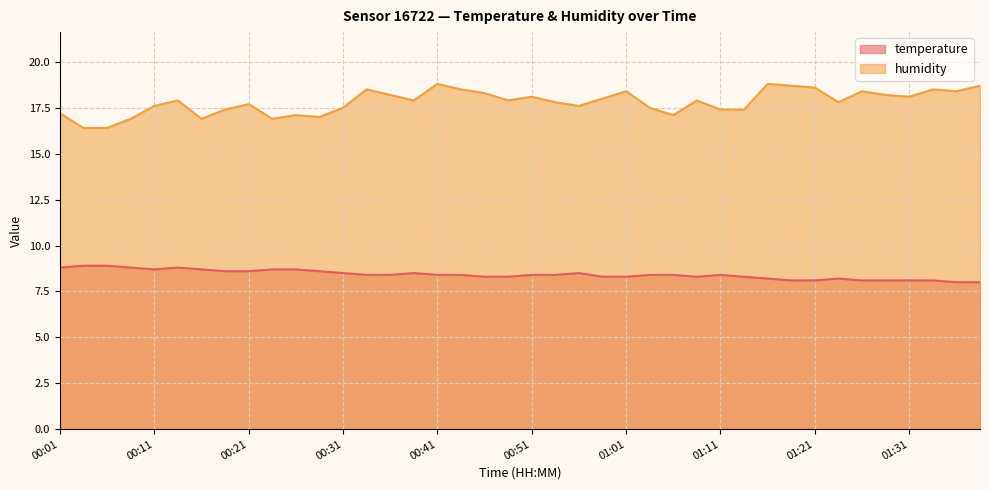

What position from the right is 00:51?

20